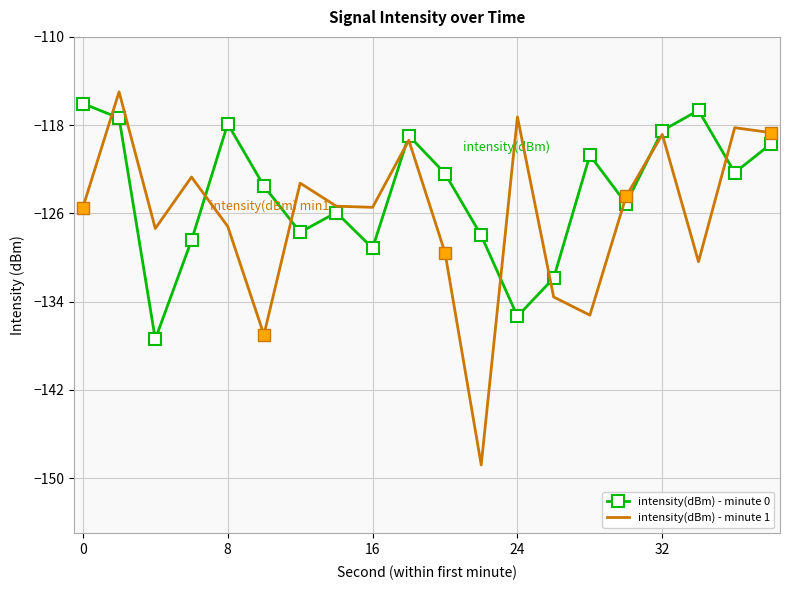

Which series has the largest total across all categories?

intensity(dBm) - minute 0